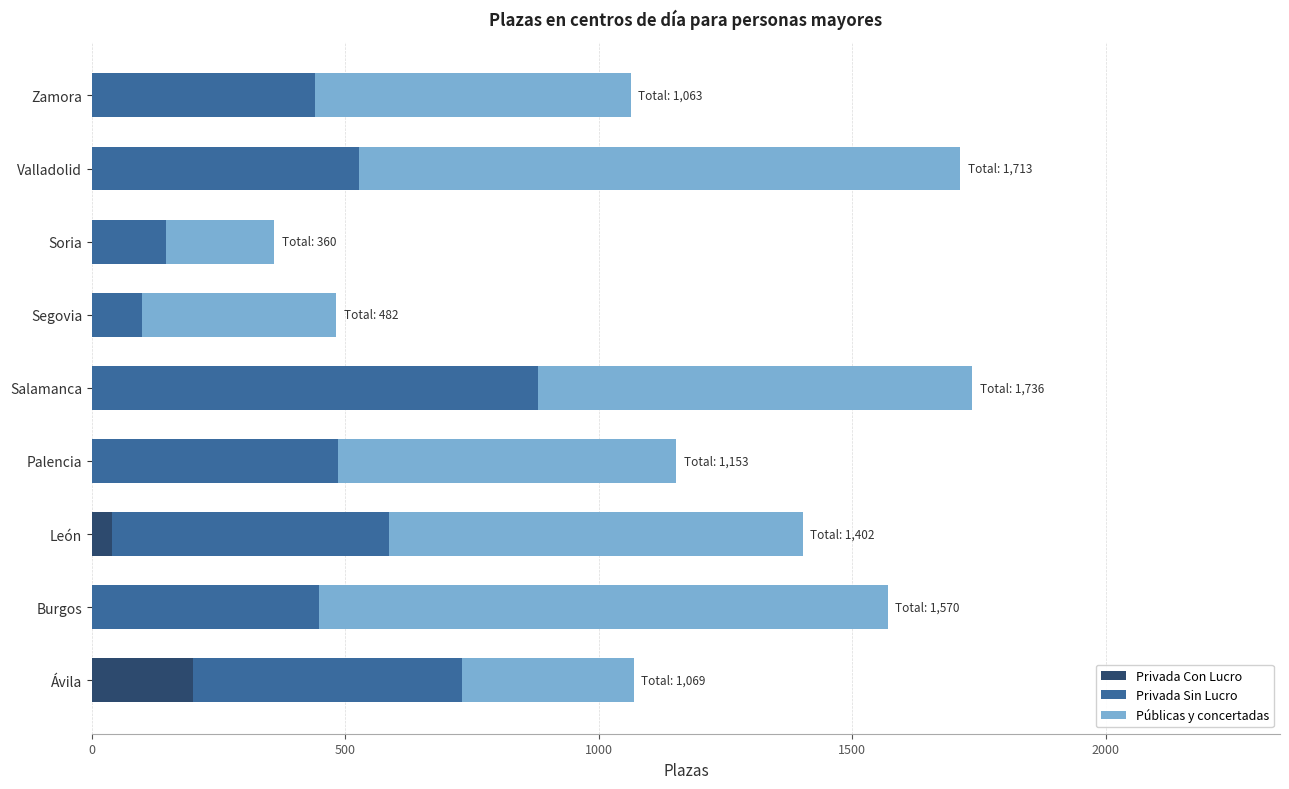

The Privada Con Lucro series shows 0 at Valladolid. True or false?

True